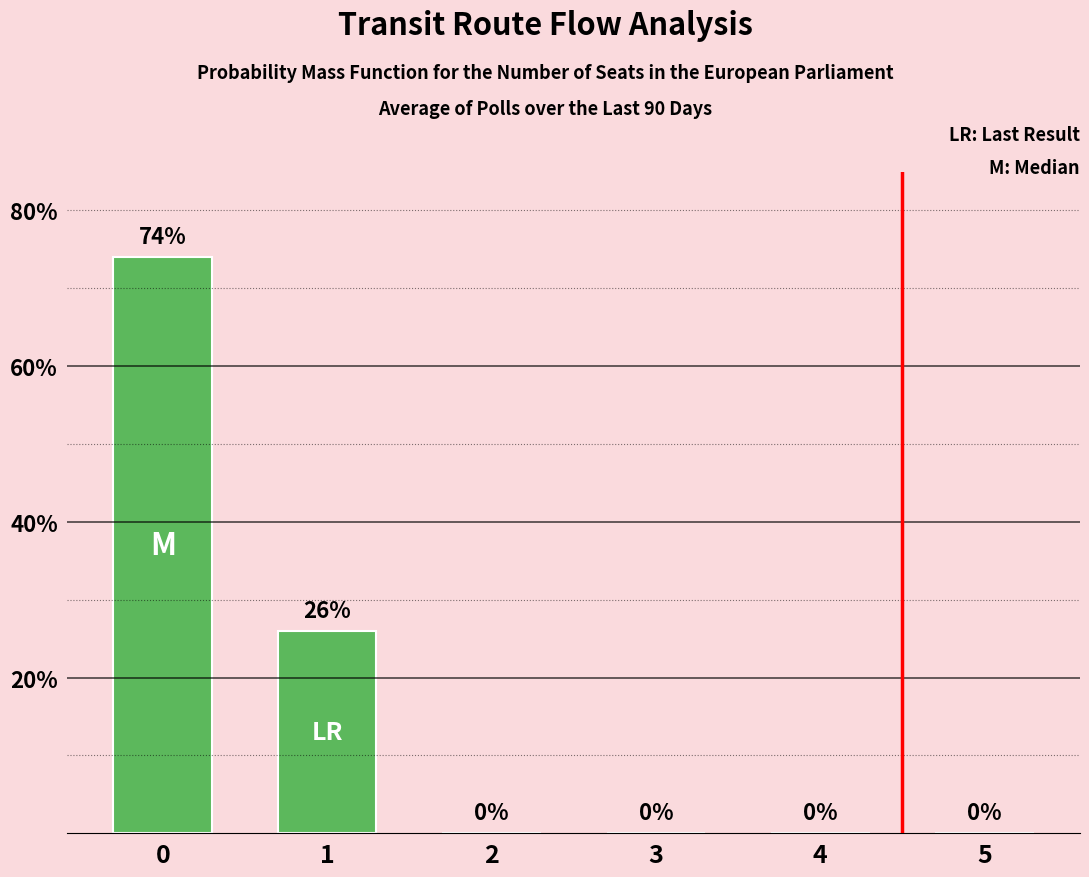

Count the number of categories in the chart.

6